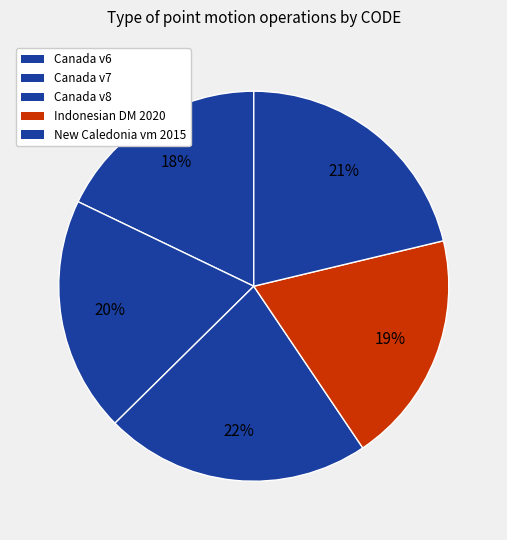

How many slices are in this pie chart?

5